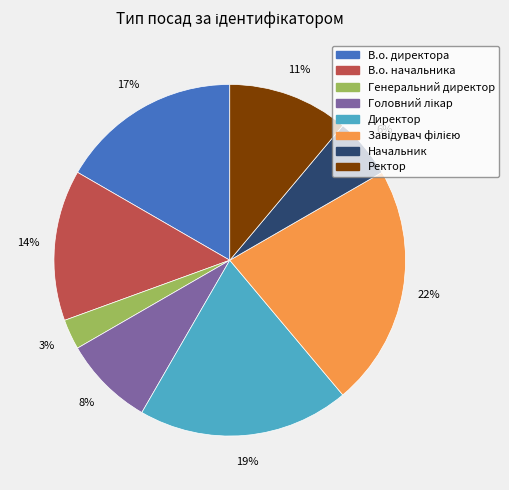

Is the sum of Генеральний директор and В.о. начальника greater than half?

No